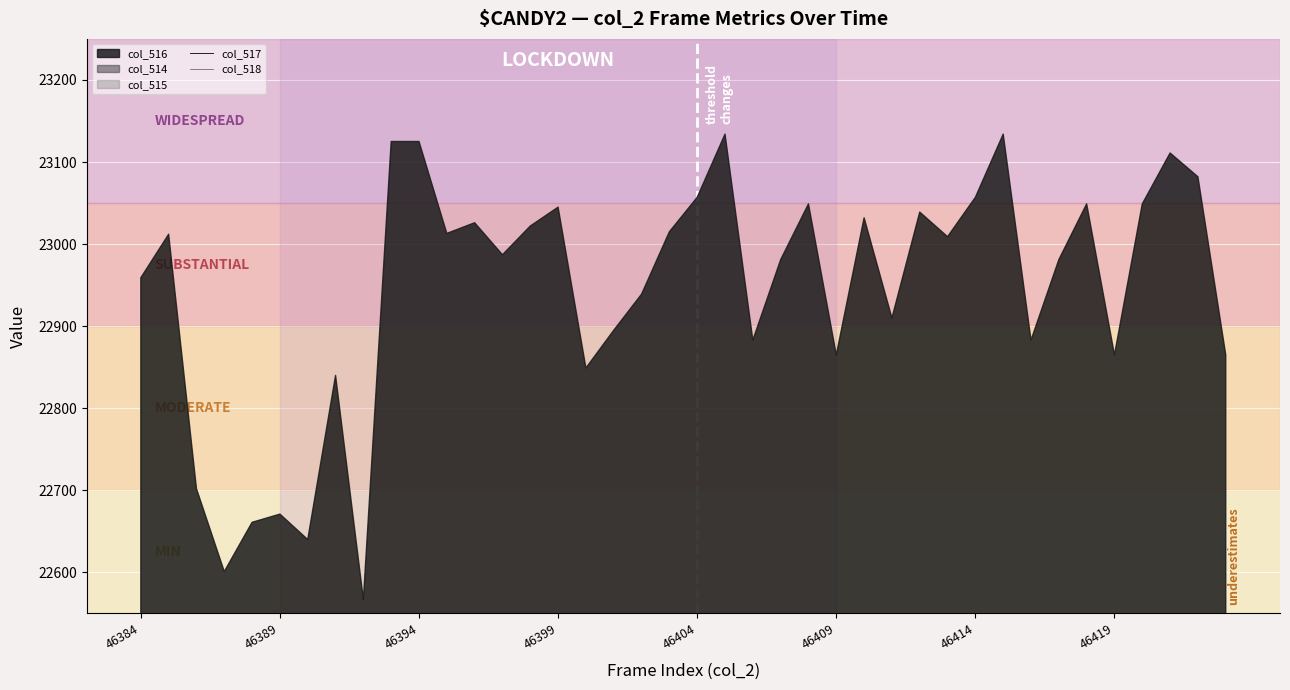

True or false: col_518 and col_517 cross at least once.

False